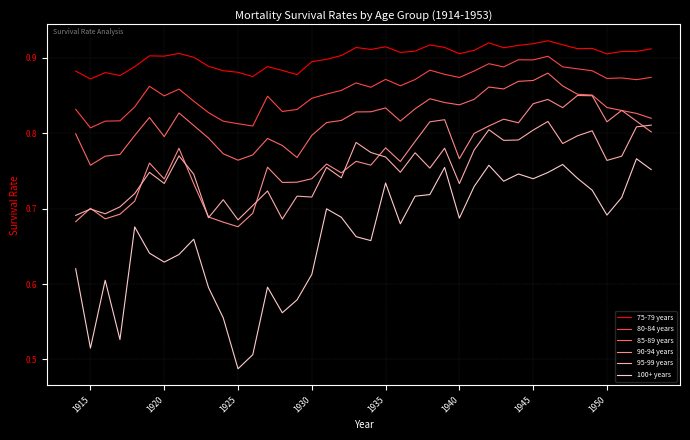

Which series has the largest total across all categories?

75-79 years